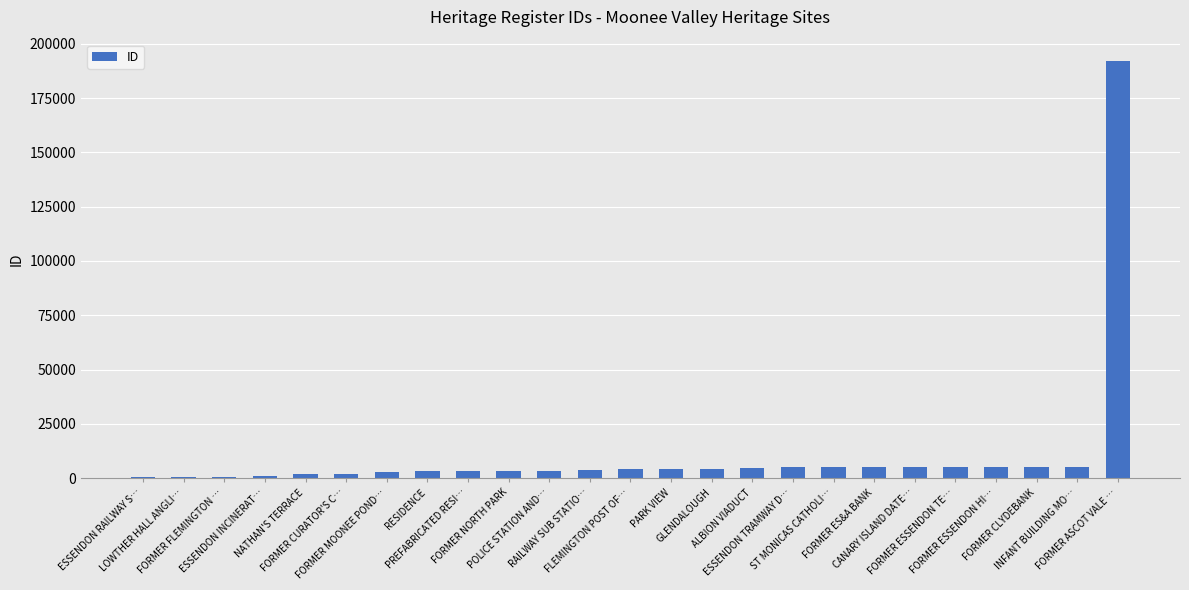

What is the greatest value displayed?

192284